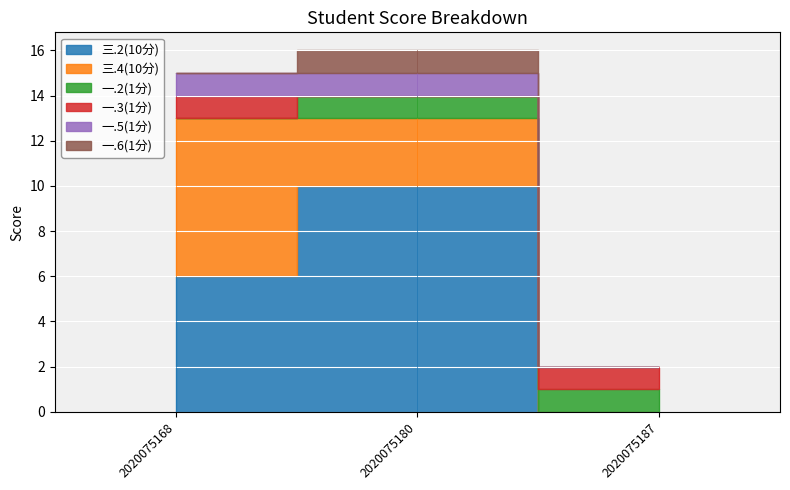

What is the maximum value shown in the chart?

10